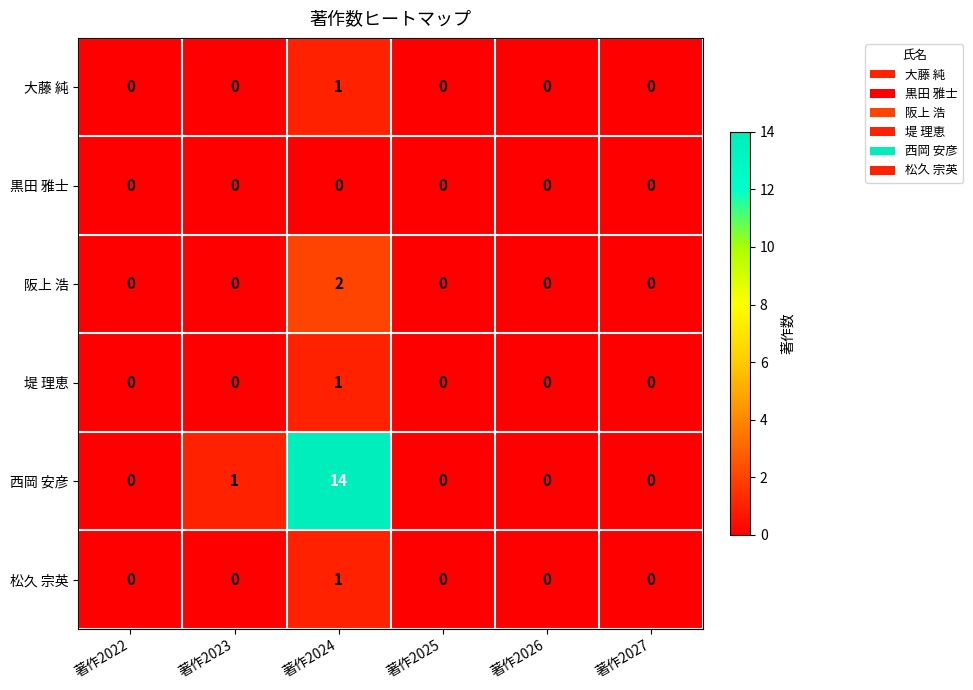

What is the total value across all series at 著作2024?

19